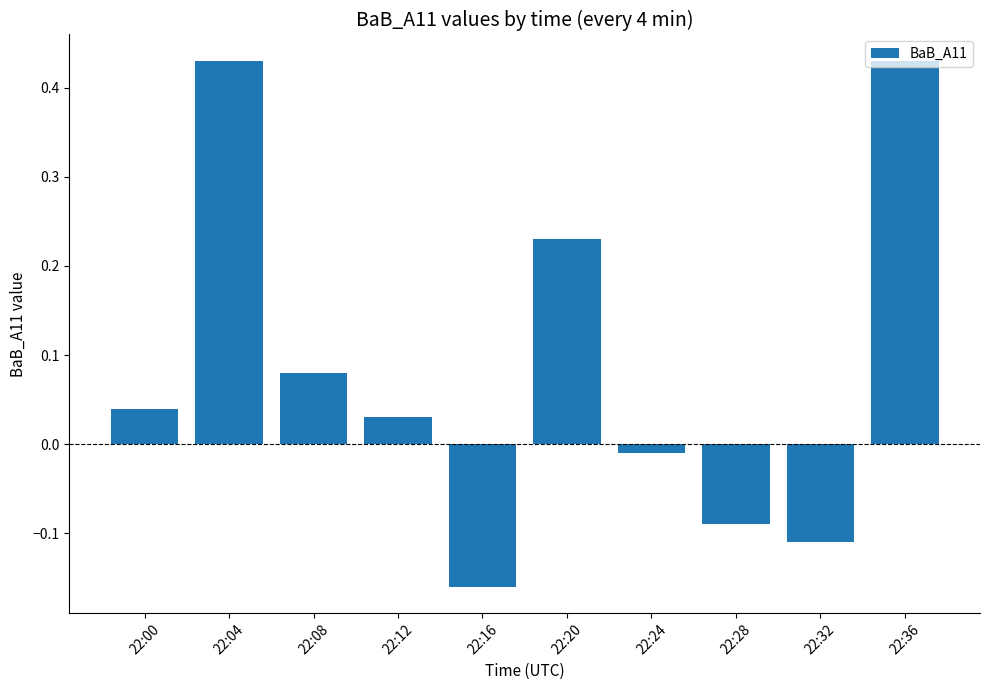

Which label corresponds to the smallest value in the chart?

22:16